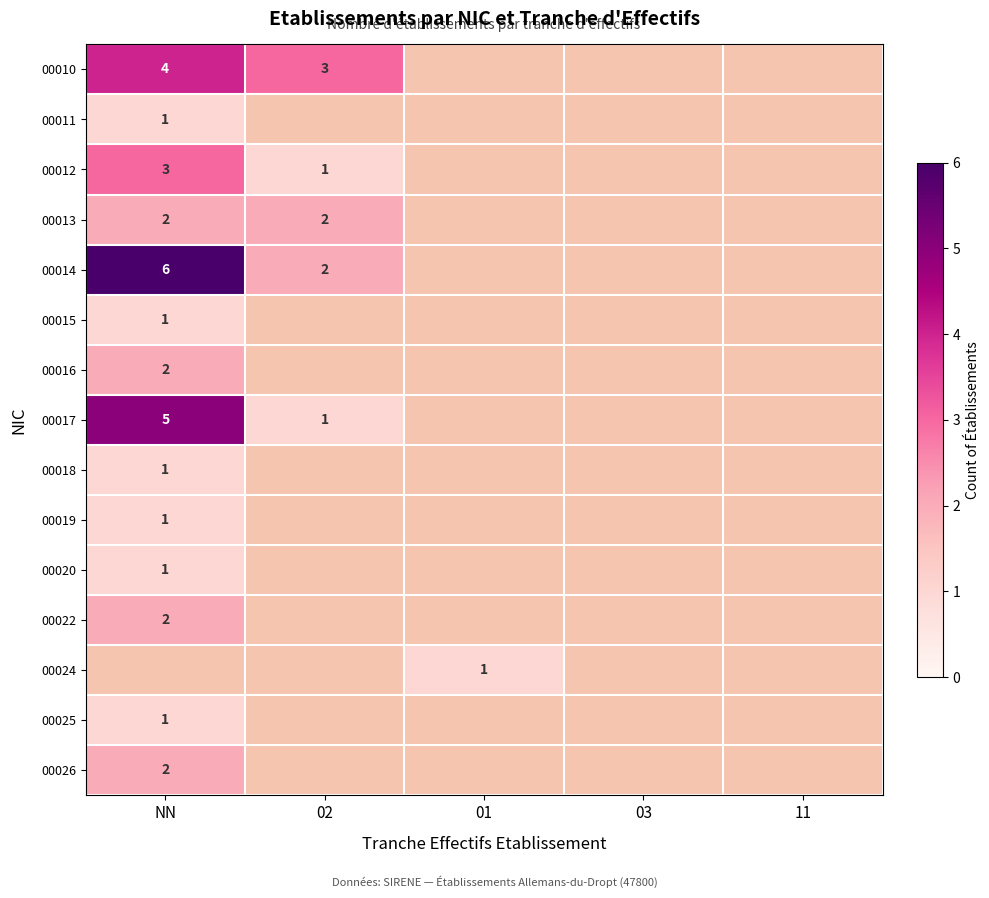

Is it true that 00019 equals 1 at NN?

True